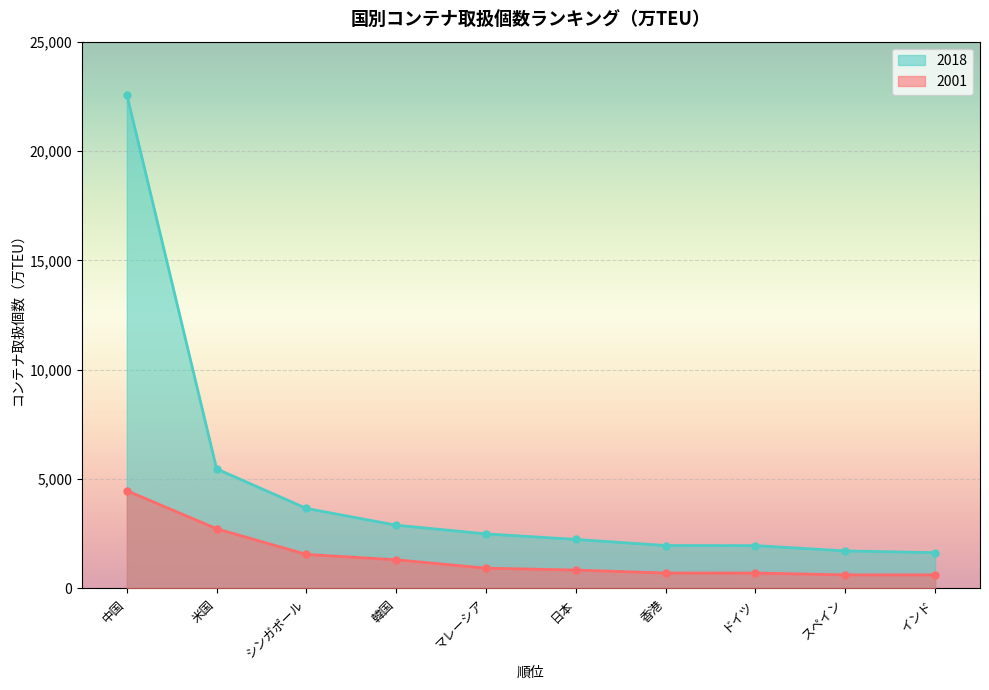

What is the average value of the 2001 series?

1450.3